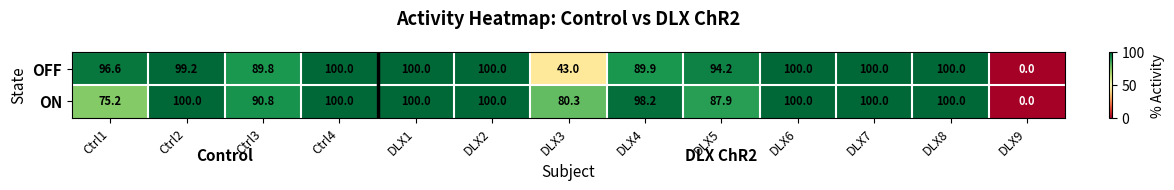

The OFF series shows 89.9 at DLX4. True or false?

True